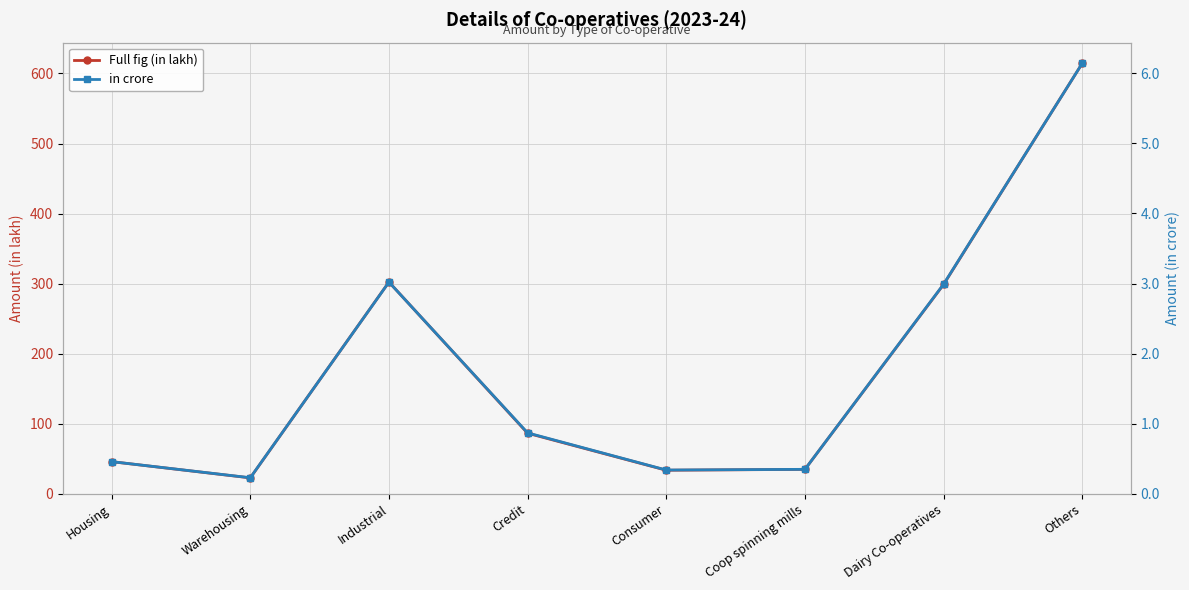

Reading left to right, what are all the values shown in this chart?

Full fig (in lakh): 46.0	22.9	302.4	86.6	33.8	35.0	298.8	614.5
in crore: 0.5	0.2	3.0	0.9	0.3	0.3	3.0	6.1